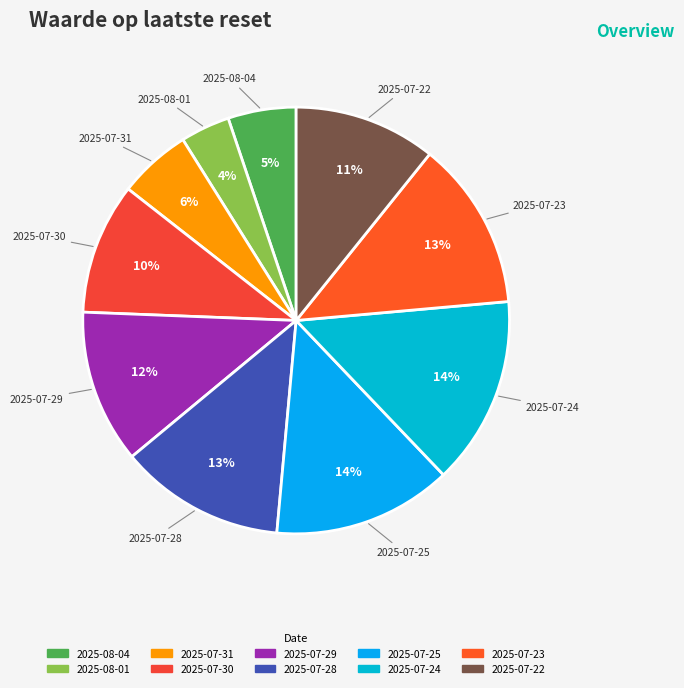

Between 2025-08-04 and 2025-07-30, which is larger?

2025-07-30